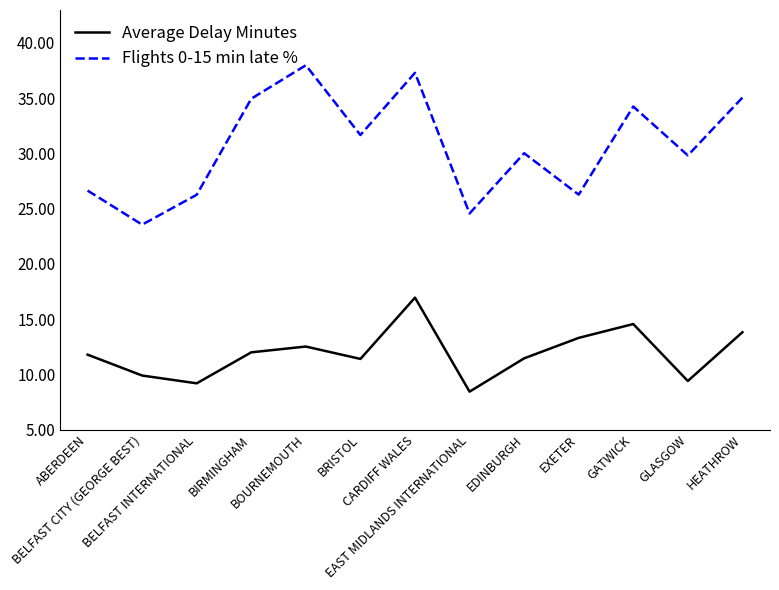

What is the maximum value for Average Delay Minutes?

16.9